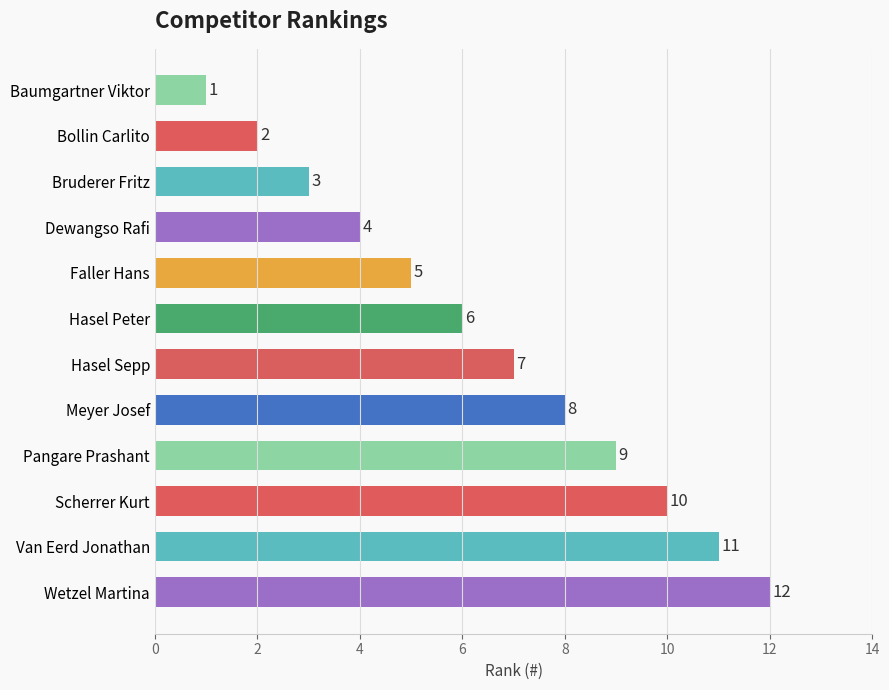

List the labels in order of value, smallest first.

Baumgartner Viktor, Bollin Carlito, Bruderer Fritz, Dewangso Rafi, Faller Hans, Hasel Peter, Hasel Sepp, Meyer Josef, Pangare Prashant, Scherrer Kurt, Van Eerd Jonathan, Wetzel Martina